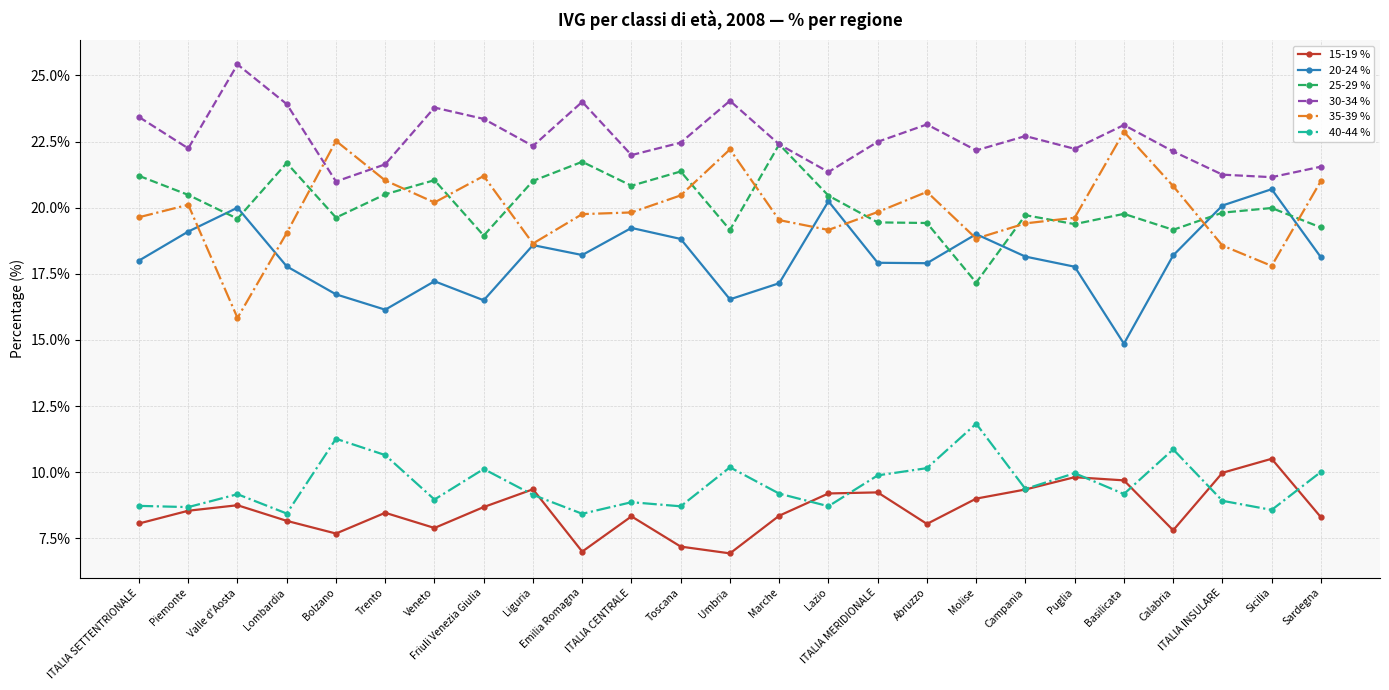

True or false: 30-34 % has more than 1 interior local peaks.

True